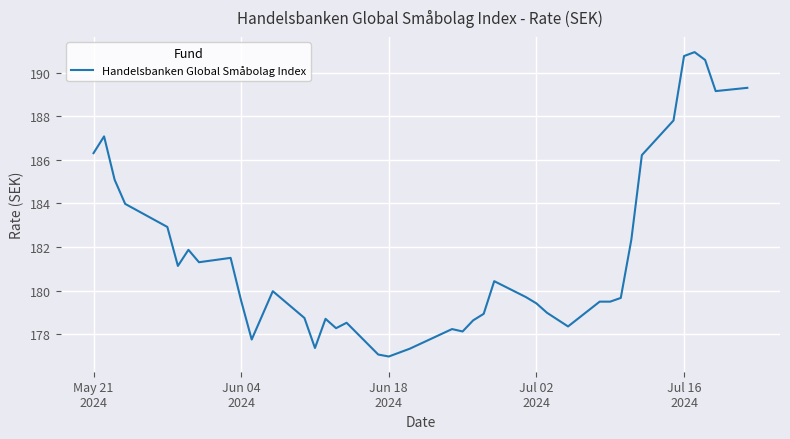

What is the smallest value displayed?

177.0